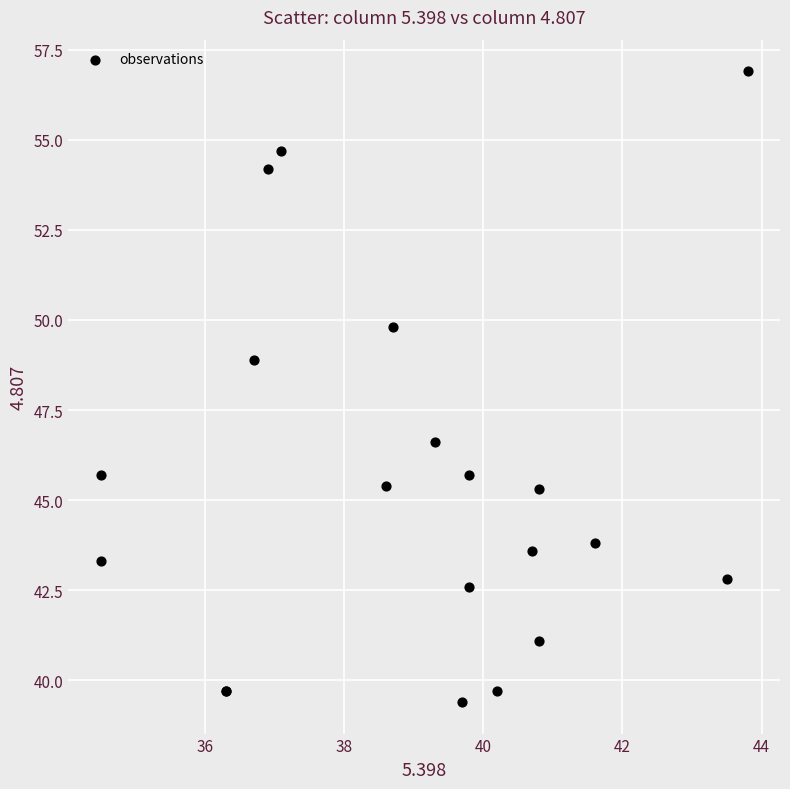

What Y value in the scatter plot is closest to 48?

48.9